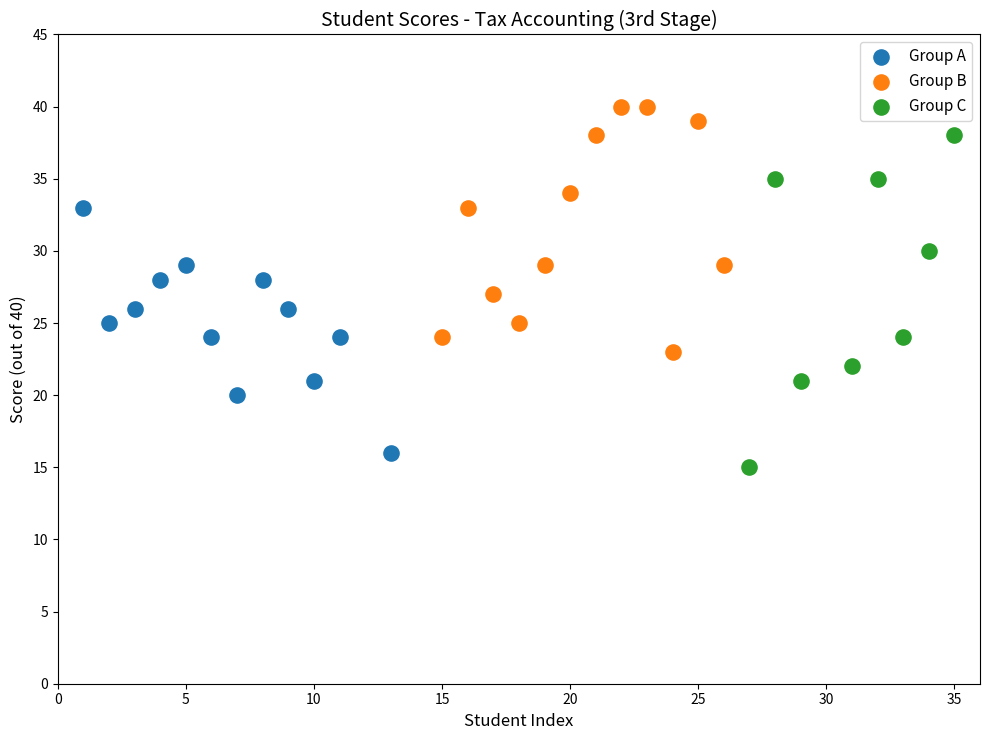

Which series contains the highest Y value?

Group B